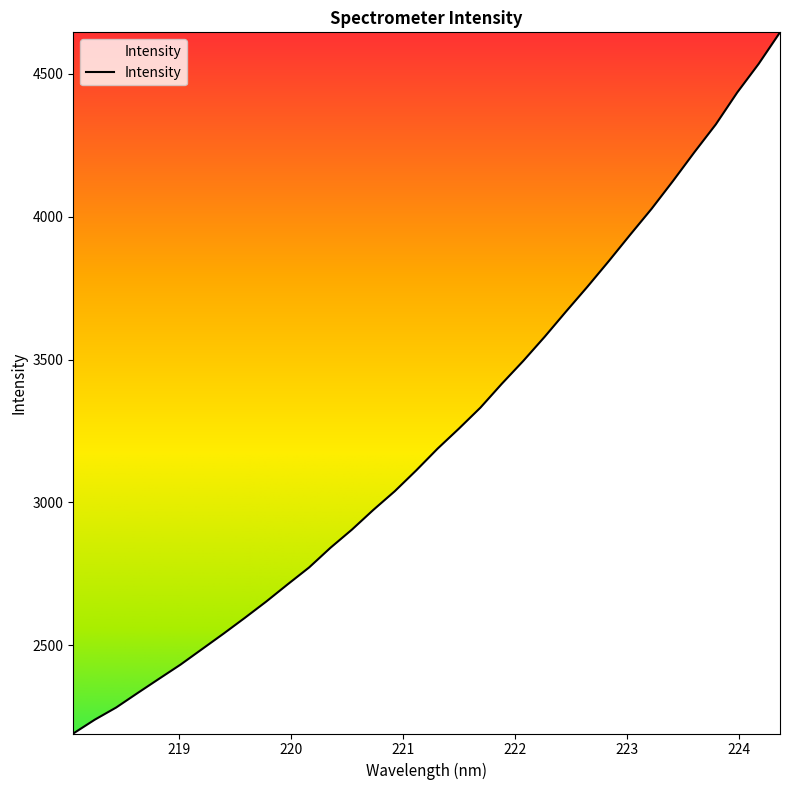

What is the minimum value shown in the chart?

2190.6